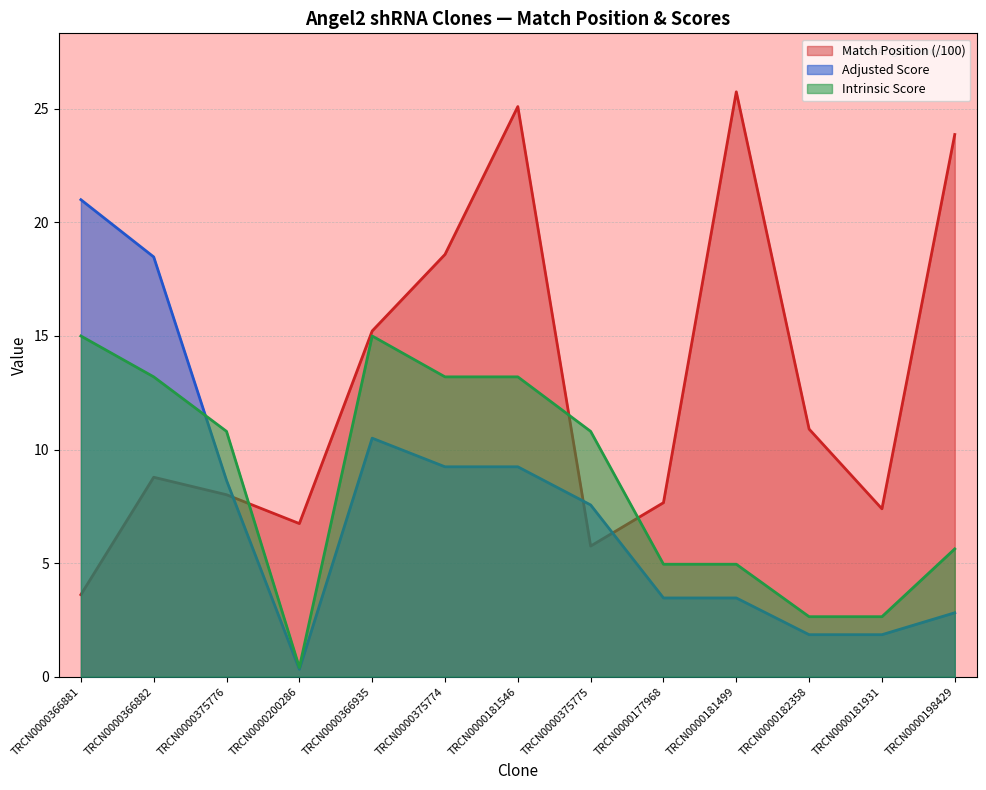

How many series are shown in this chart?

3